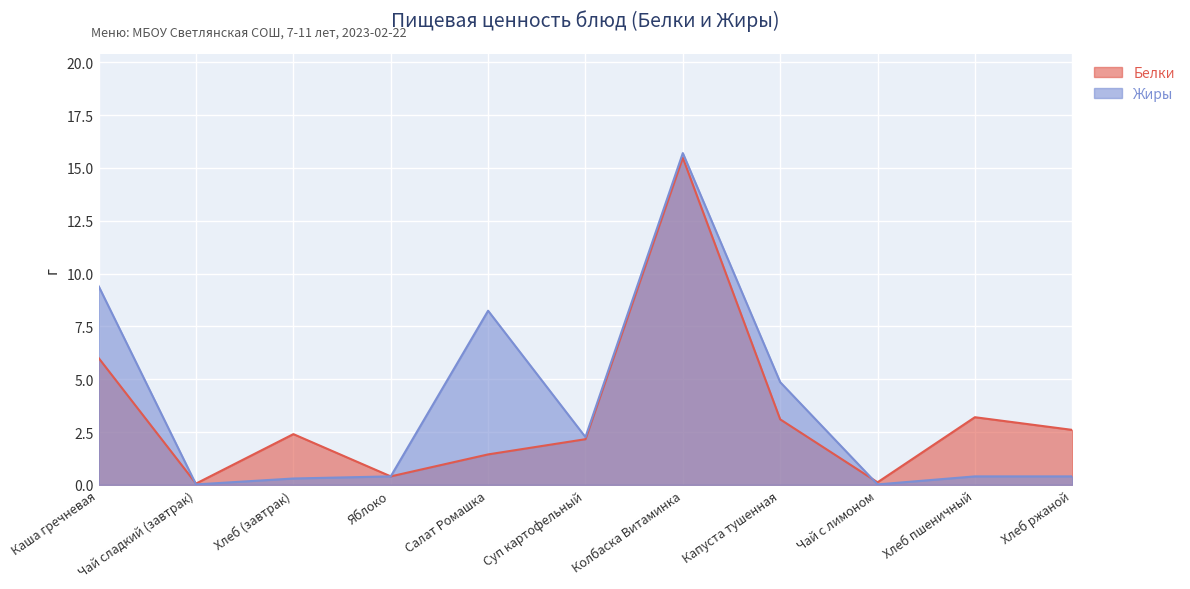

What are all the series names shown in the legend?

Белки, Жиры